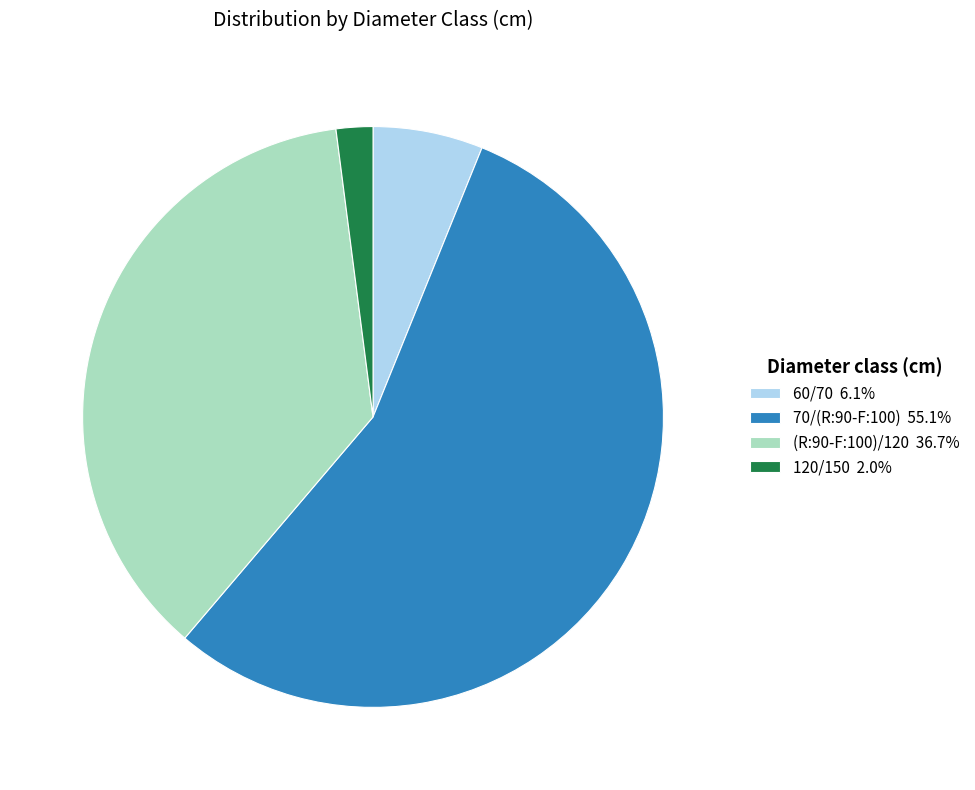

How many slices are in this pie chart?

4